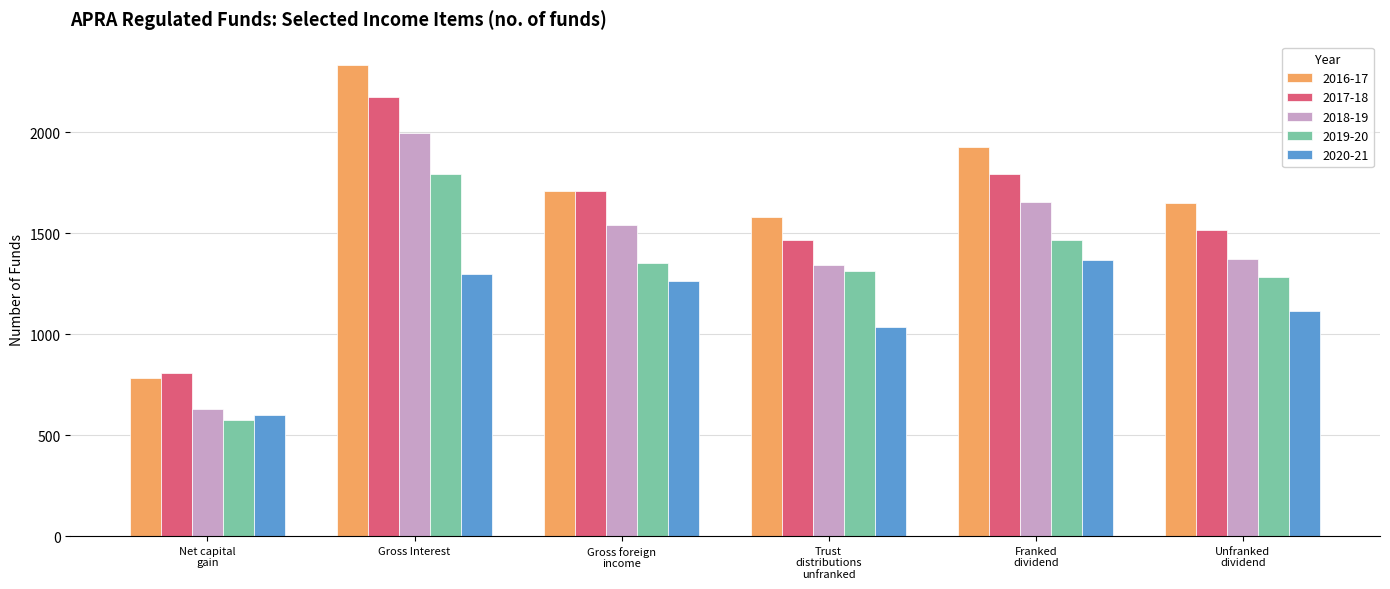

Which series has the largest total across all categories?

2016-17